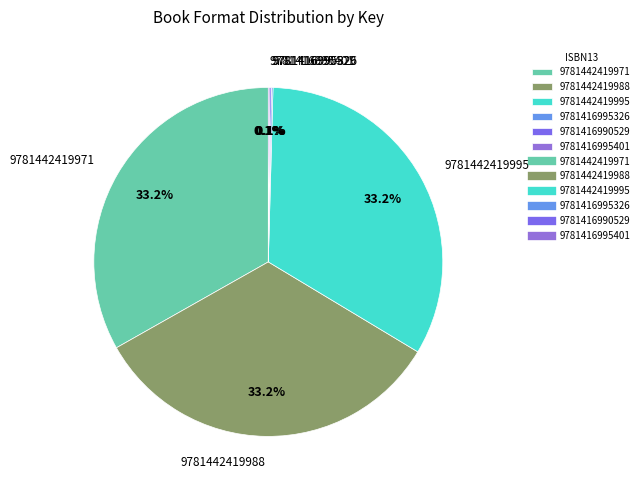

Approximately how many times larger is the value at 9781442419988 compared to 9781442419971?

1.0